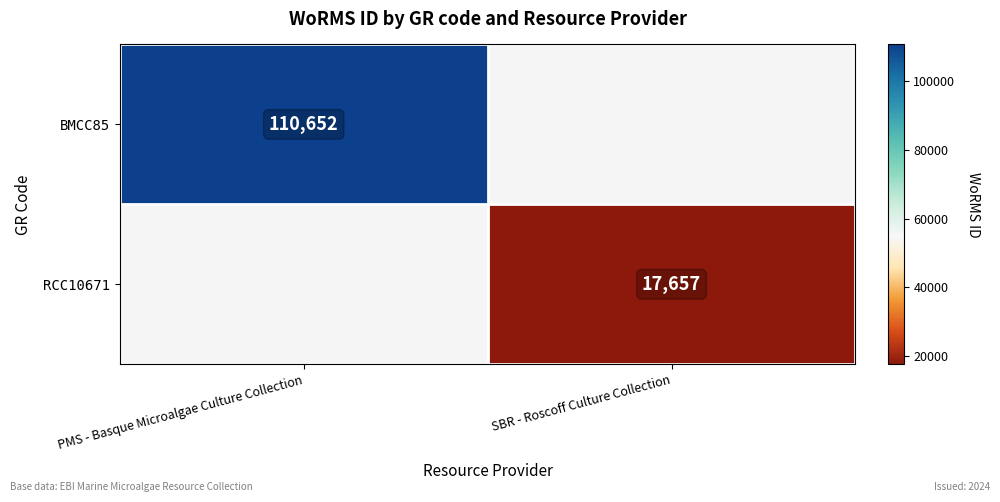

Is the value of BMCC85 at PMS - Basque Microalgae Culture Collection greater than the value of RCC10671 at SBR - Roscoff Culture Collection?

Yes